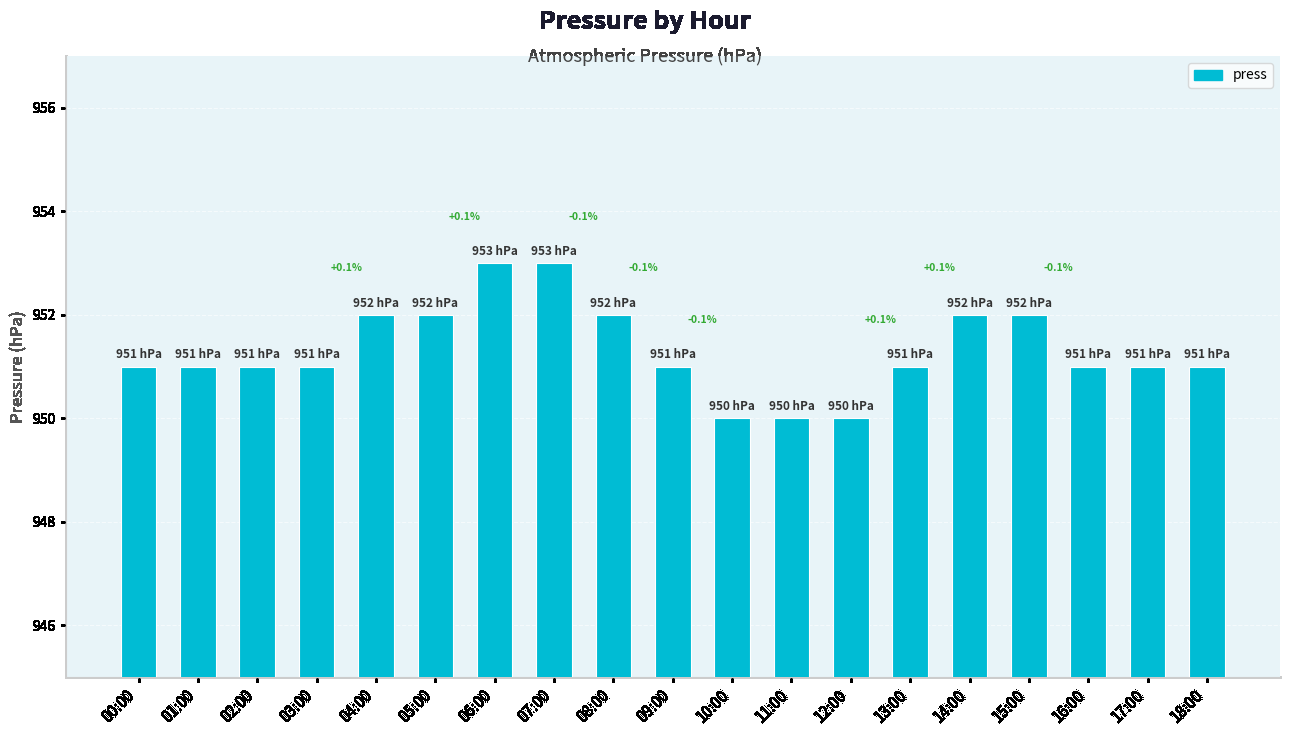

Are the bars horizontal?

No